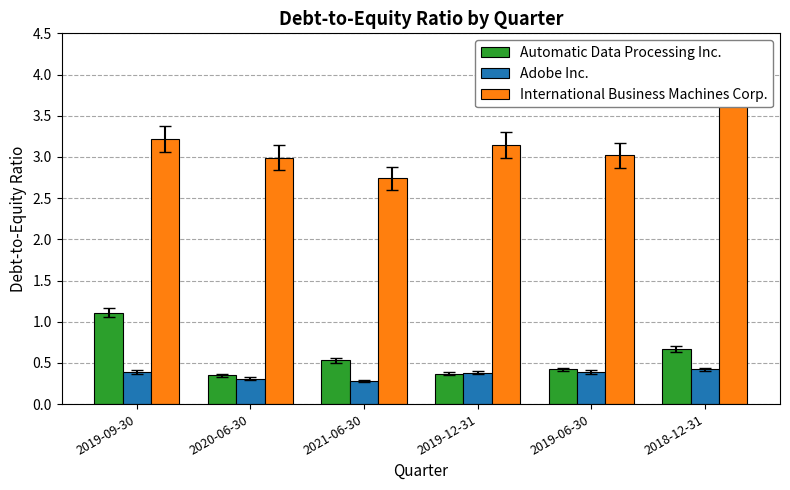

What is the sum of all Adobe Inc. values?

2.2